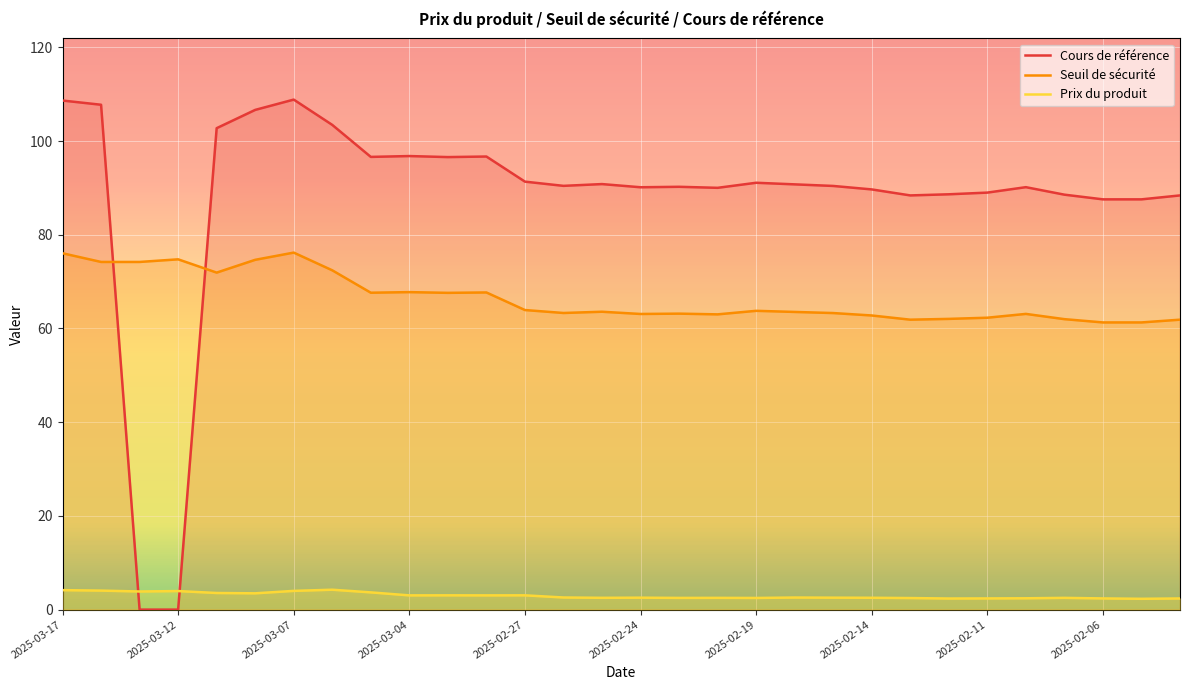

What is the spread (max minus min) of values at 22?

85.9